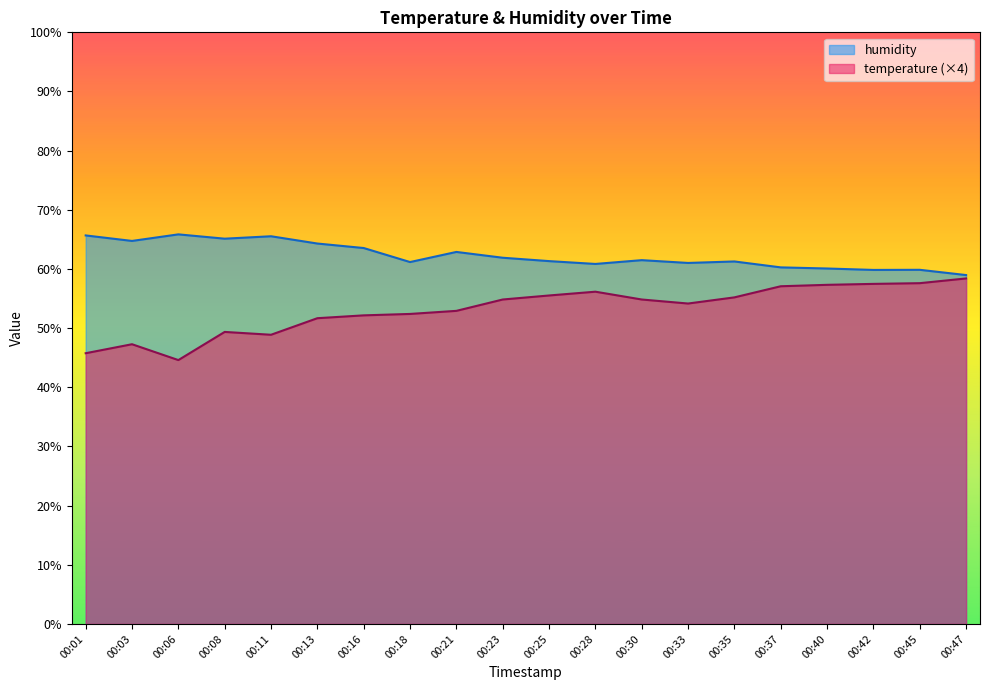

Reading left to right, list all the values displayed in this chart.

temperature: 45.8	47.3	44.6	49.4	48.9	51.7	52.2	52.4	52.9	54.8	55.5	56.2	54.8	54.2	55.2	57.1	57.3	57.5	57.6	58.4
humidity: 65.7	64.7	65.8	65.1	65.5	64.3	63.5	61.2	62.9	61.9	61.3	60.9	61.5	61.0	61.3	60.3	60.1	59.8	59.9	59.0